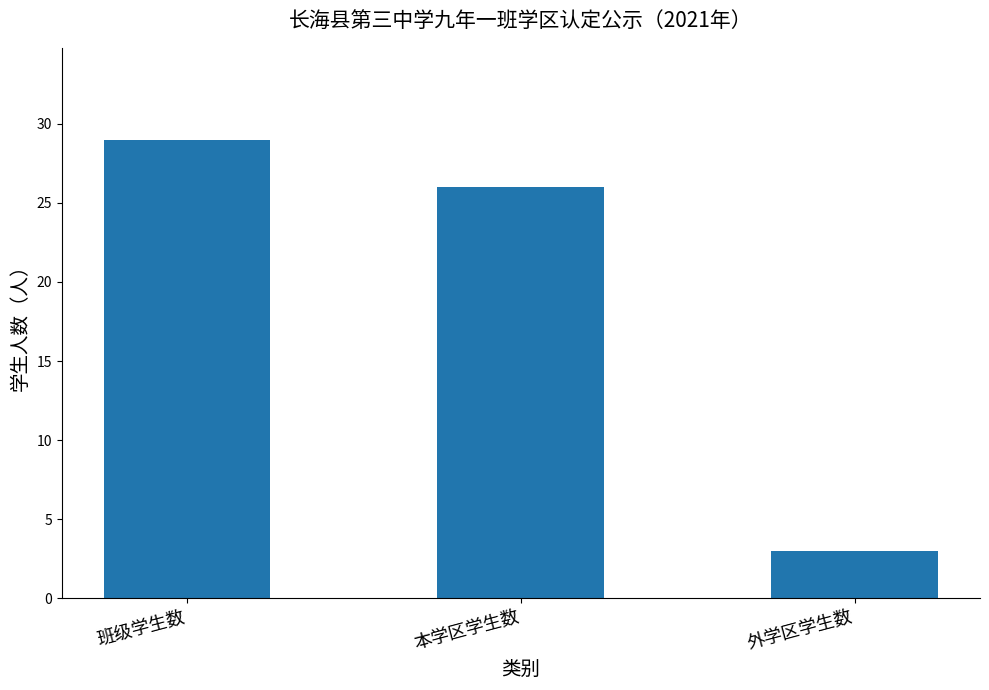

What is the value of the 2nd bar from the left?

26